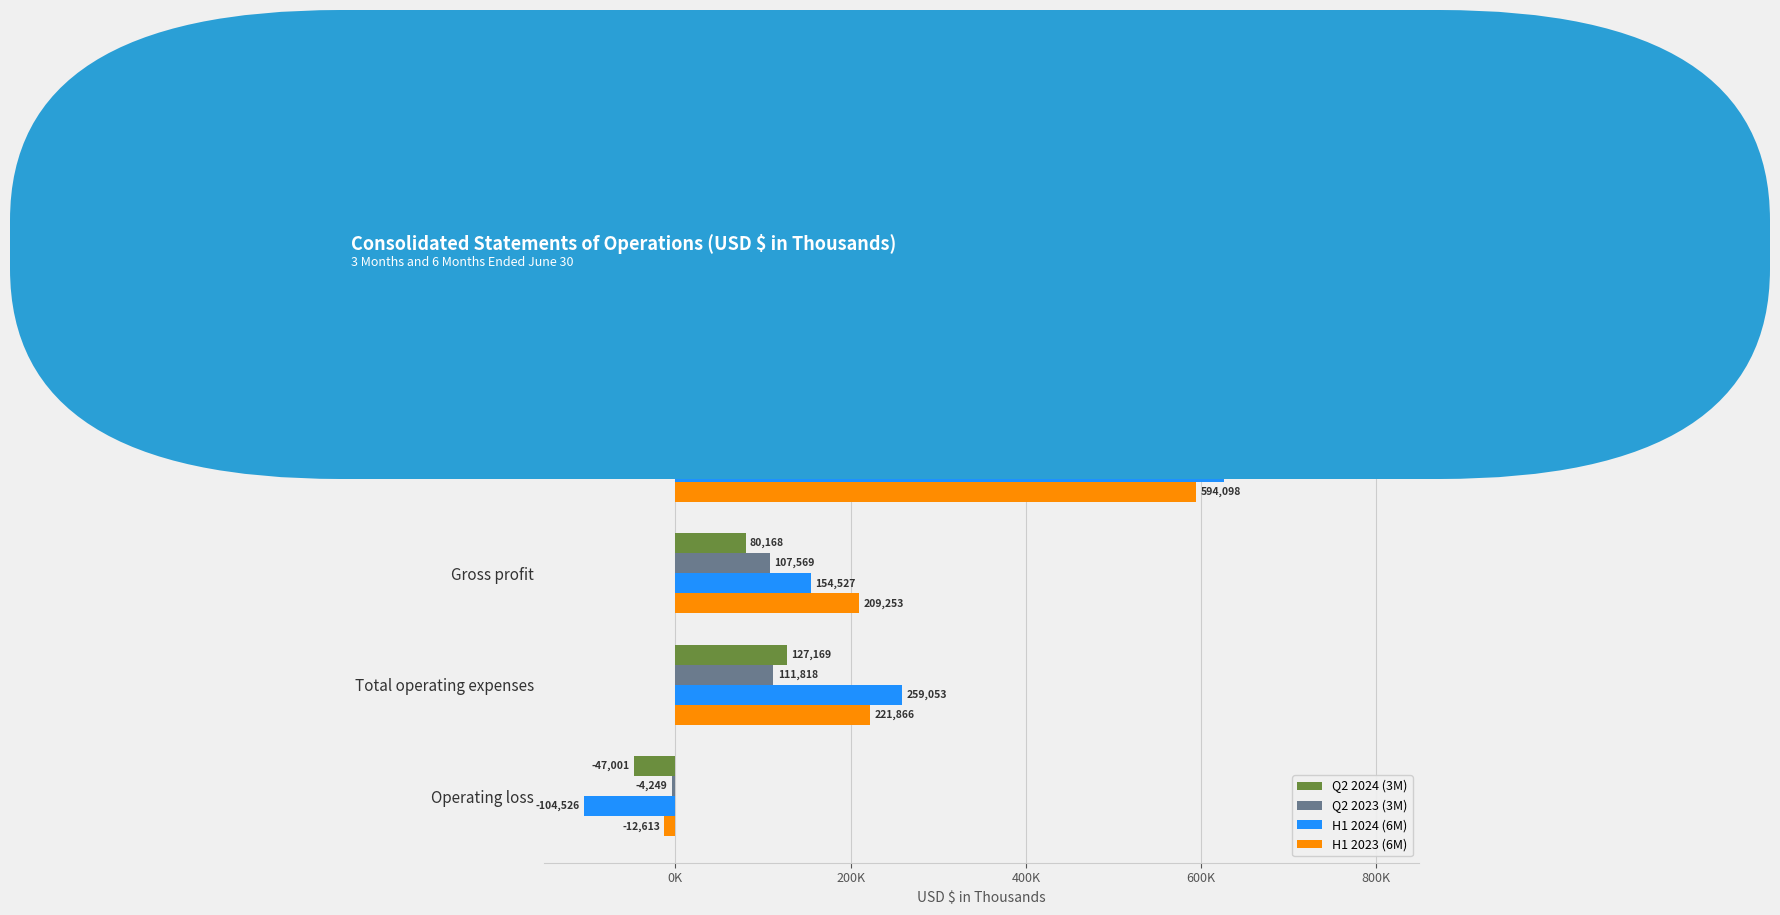

List the labels in order of H1 2024 (6M) value, smallest first.

Operating loss, Gross profit, Total operating expenses, Cost of goods sold, Net revenue